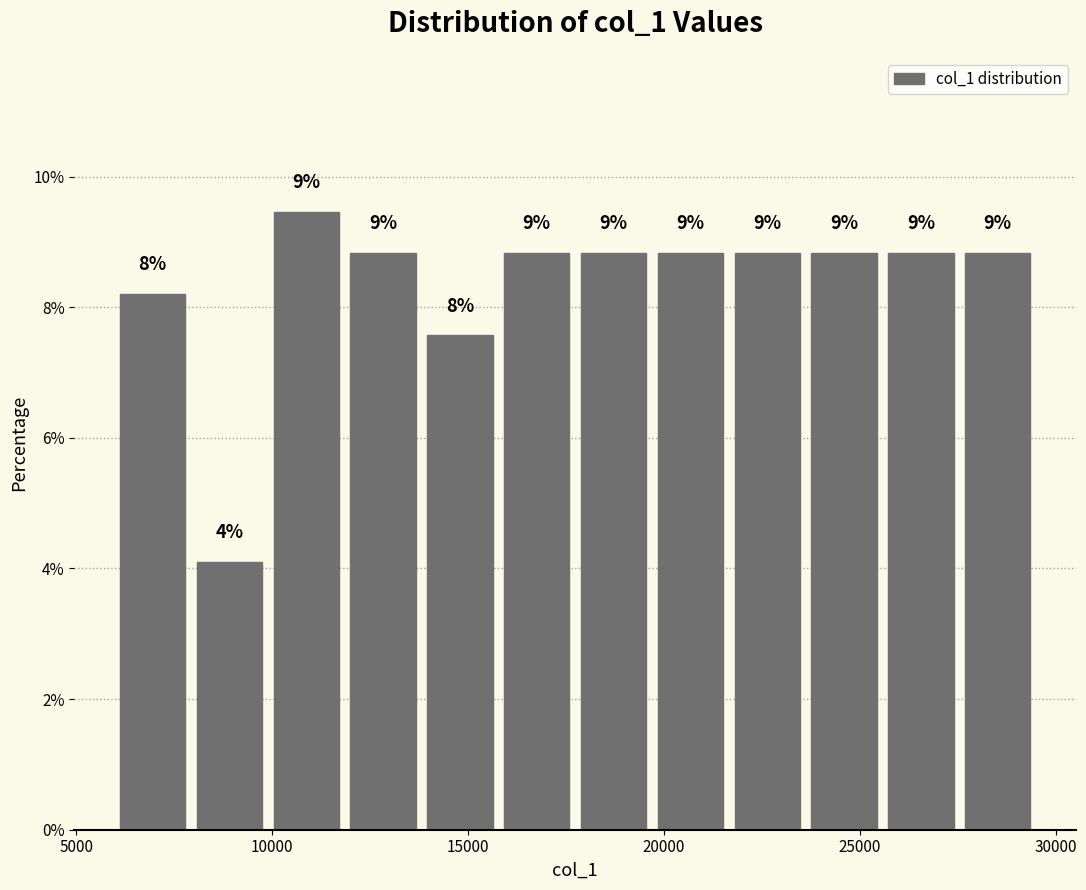

Around what value on the x-axis is the tallest bar? Give the approximate position of its centre, as read against the axis.

11000